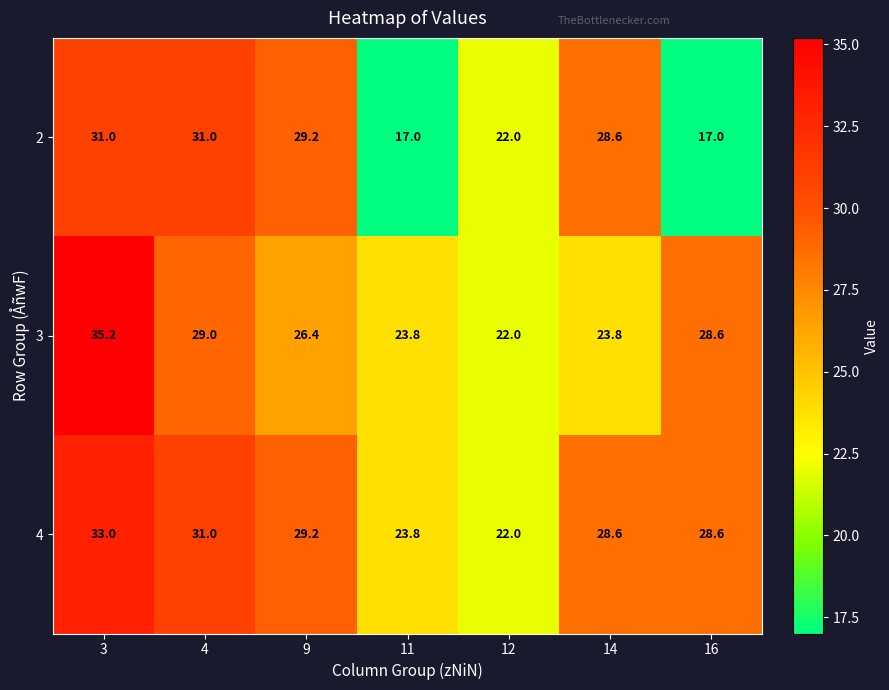

What is the greatest value displayed?

35.2